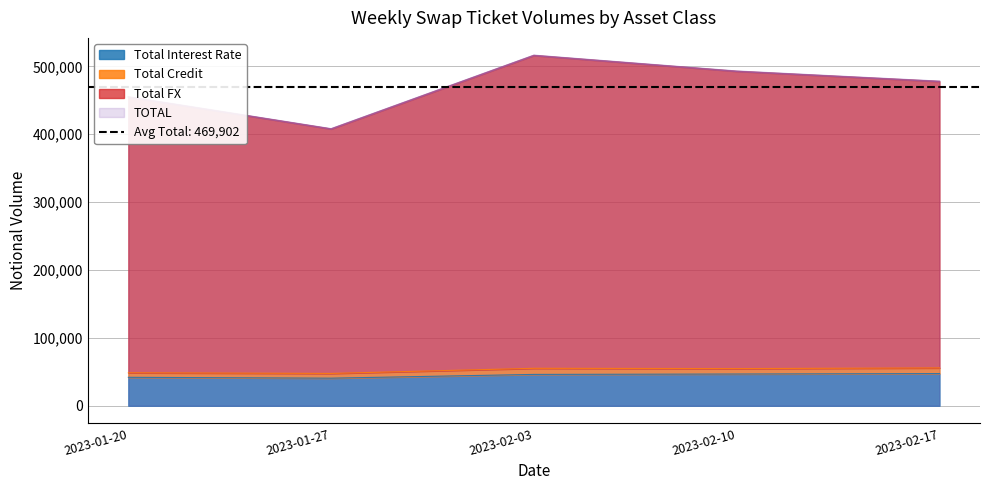

True or false: TOTAL and Total Interest Rate cross at least once.

False